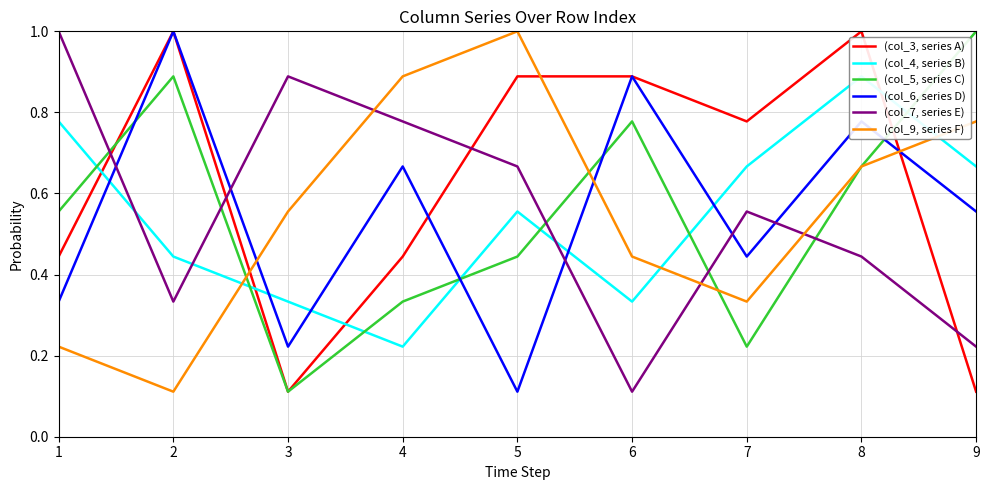

Count the number of categories in the chart.

9